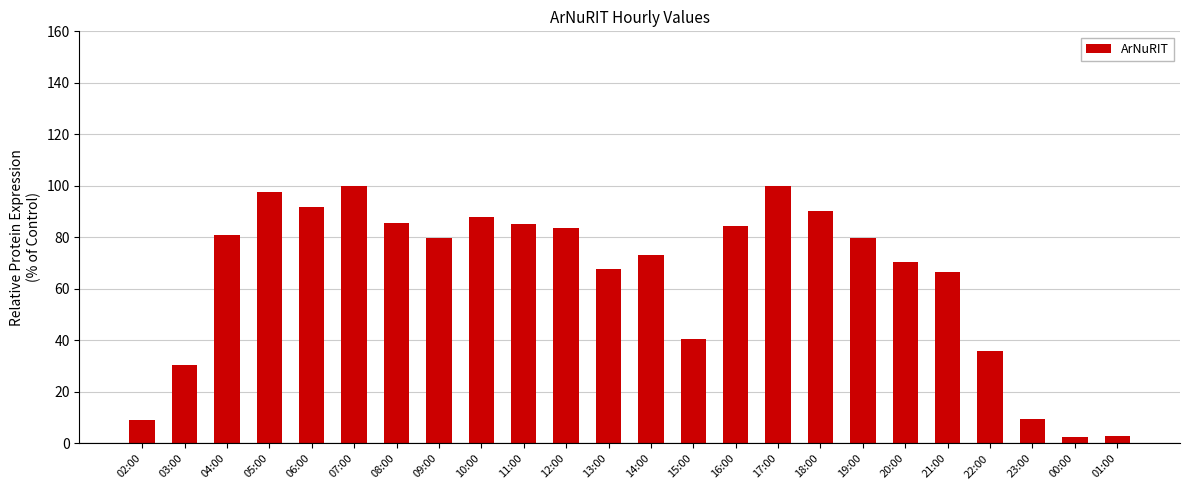

The chart shows a value of 48.4 at 10:00. True or false?

False